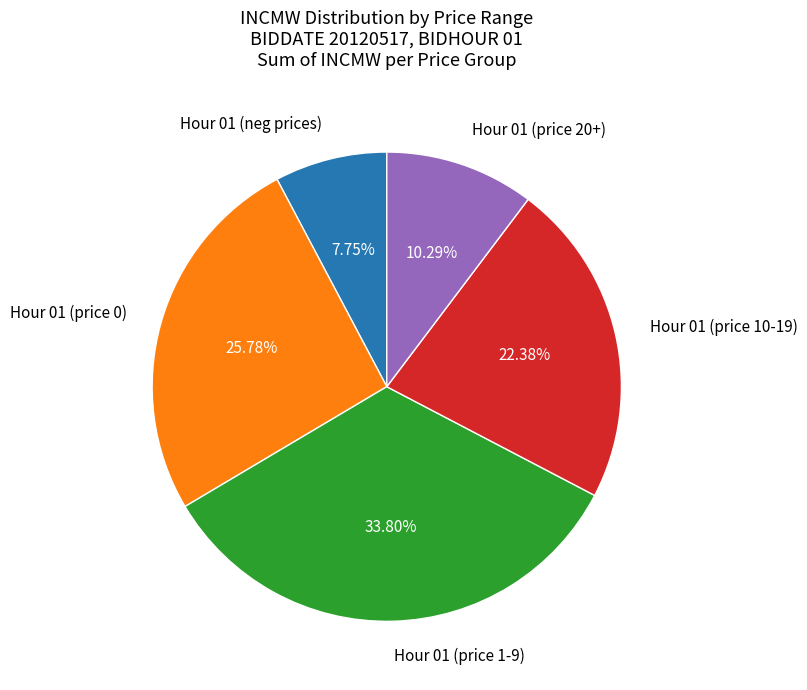

Count the number of slices in the pie.

5